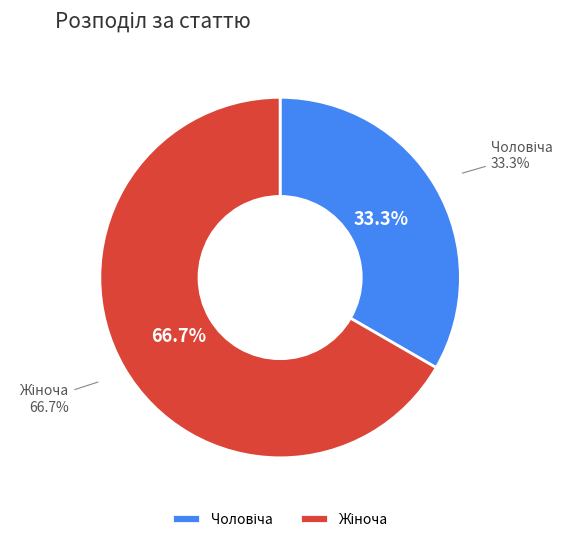

Combined, do Жіноча and Чоловіча account for over 50%?

Yes